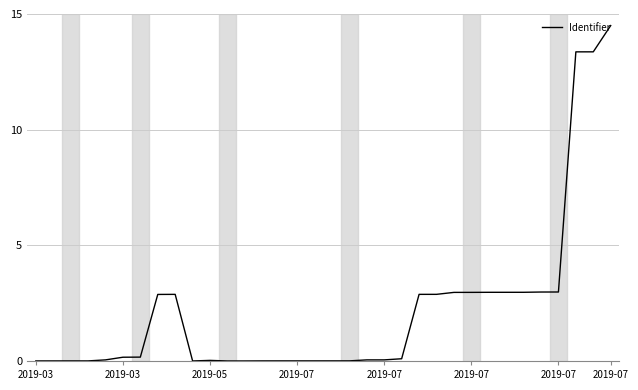

What is the maximum value shown in the chart?

14.5